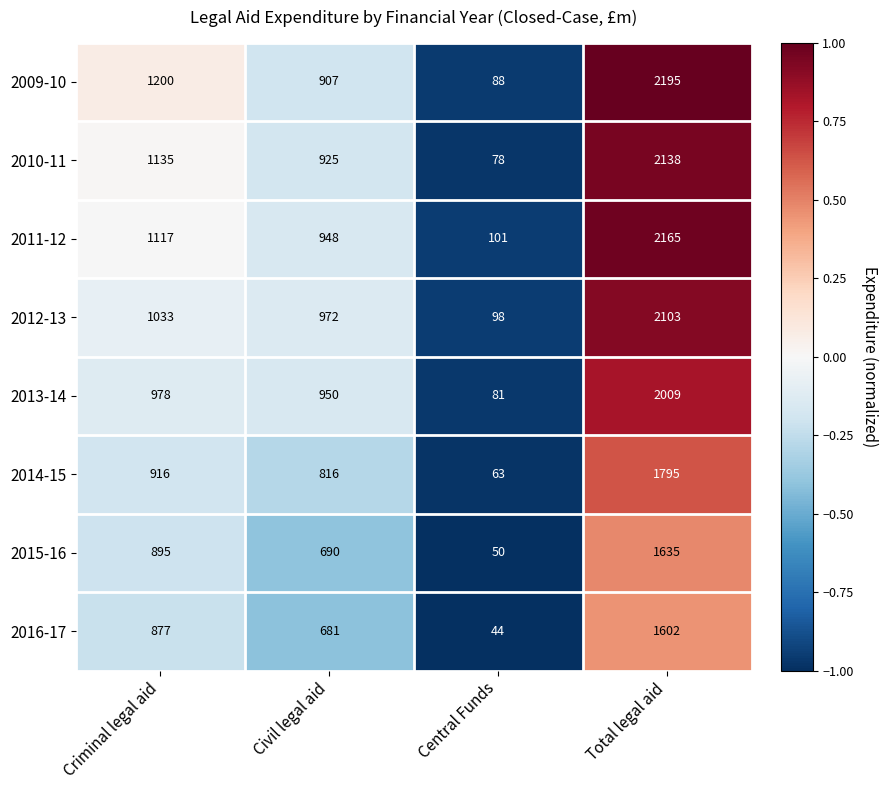

How many data points in 2009-10 are less than 1200?

2